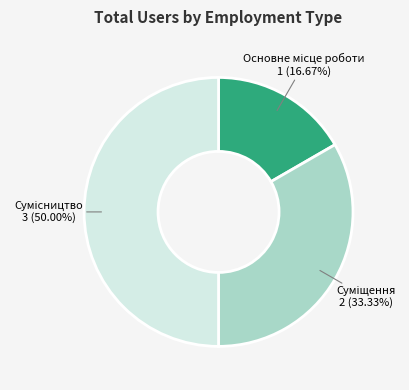

Count the number of slices in the pie.

3